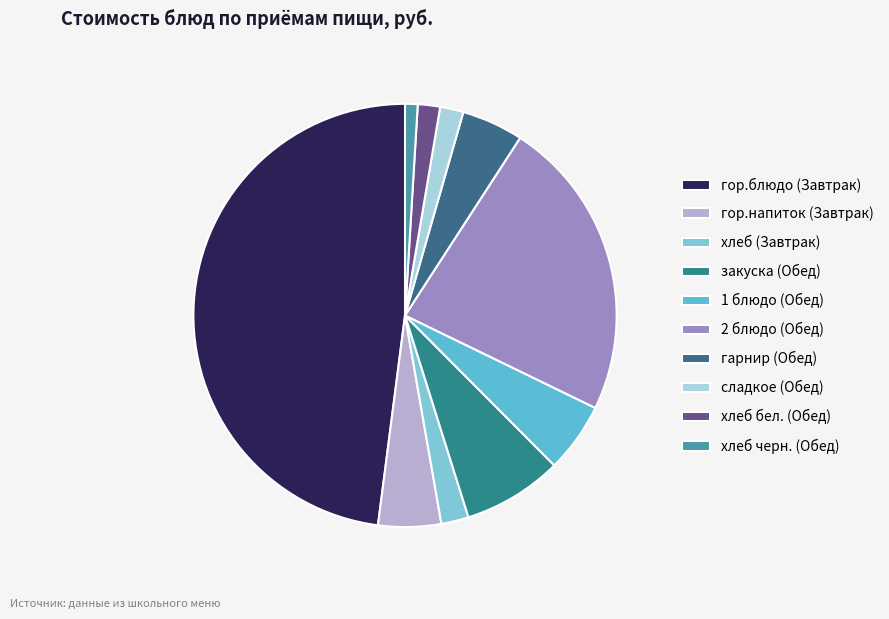

Count the number of slices in the pie.

10